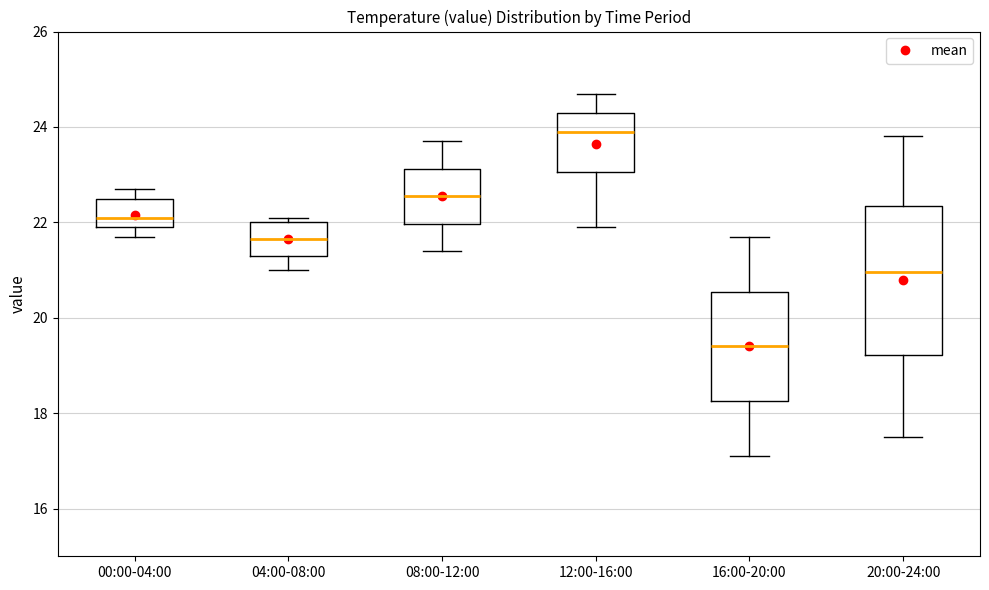

Which box is the tallest, from its lower edge to its upper edge?

20:00-24:00